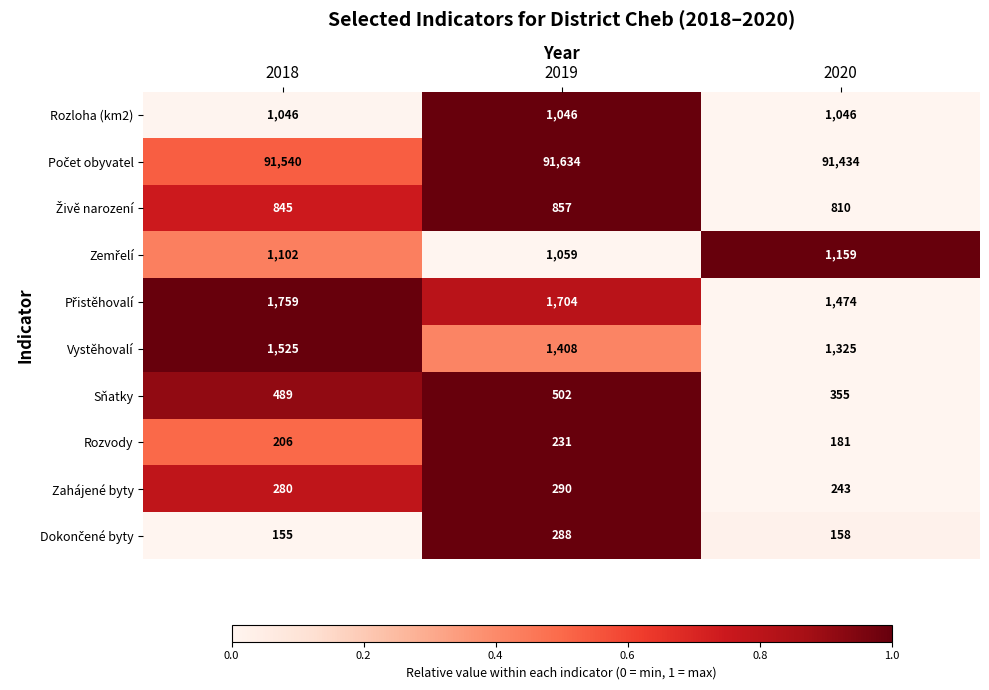

At which category is the sum across all series the highest?

2019